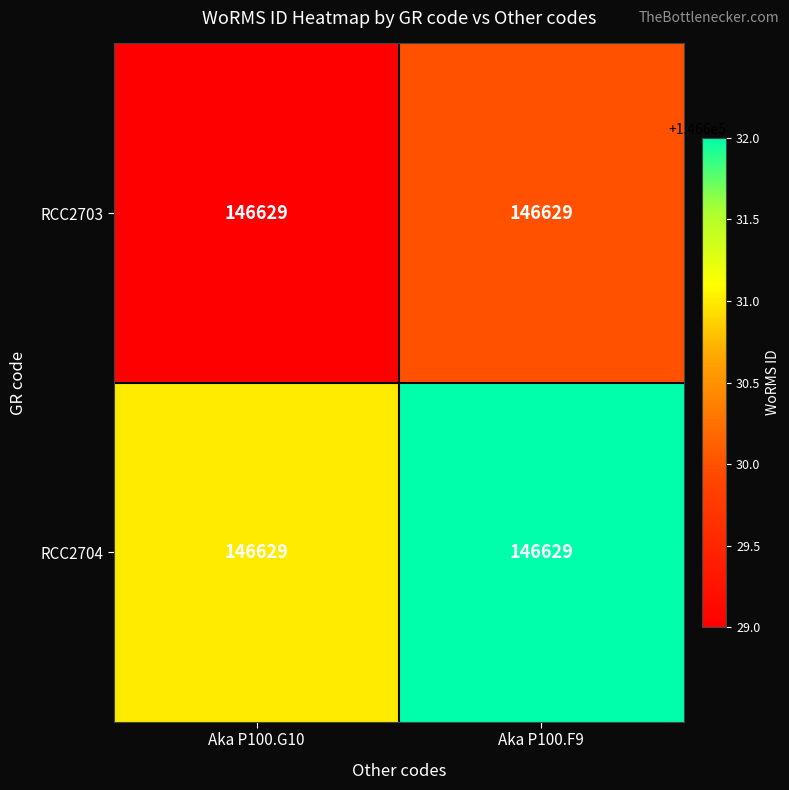

What is the sum of all RCC2703 values?

293259